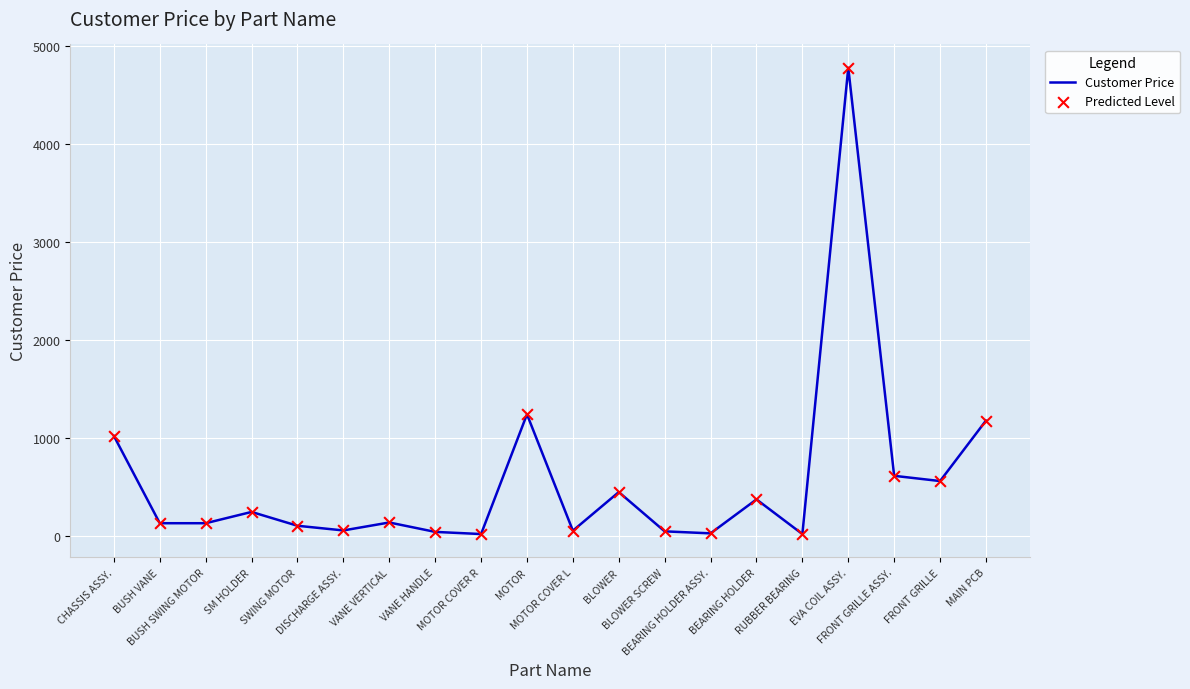

What is the greatest value displayed?

4778.3